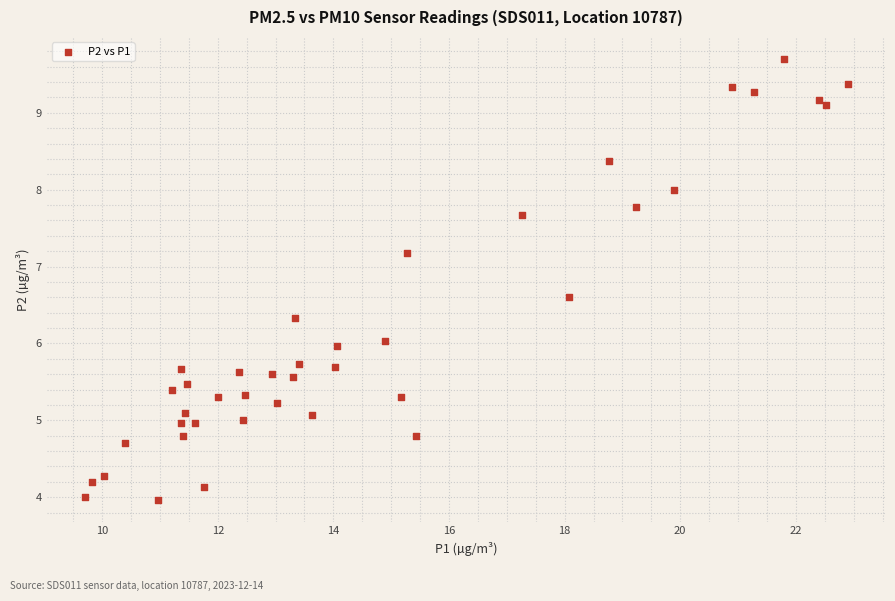

What is the range of X values (max minus min)?

13.2